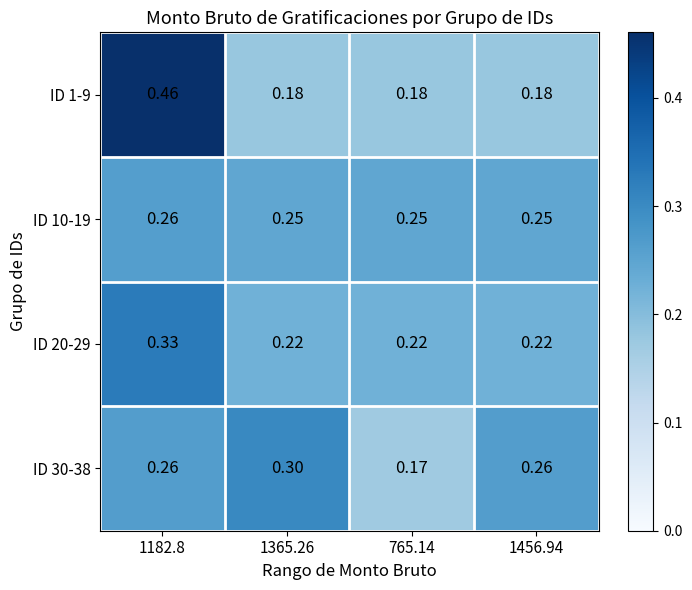

Is the value of ID 20-29 at 1456.94 greater than the value of ID 30-38 at 765.14?

Yes